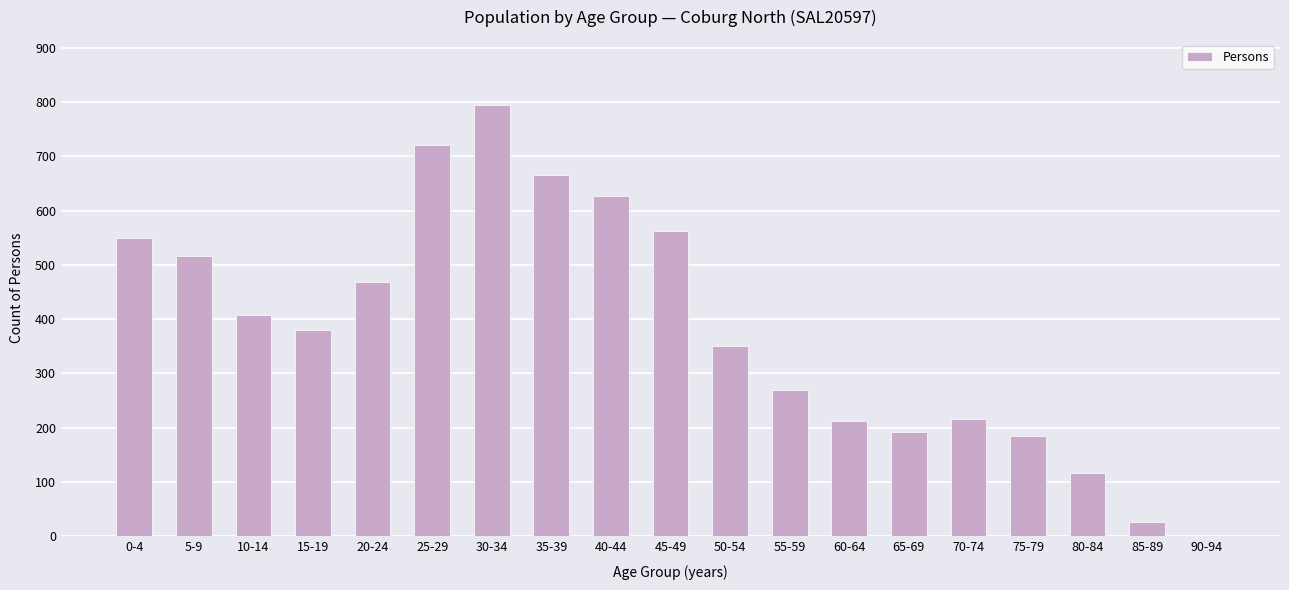

Is it true that the value at 70-74 is 360?

False